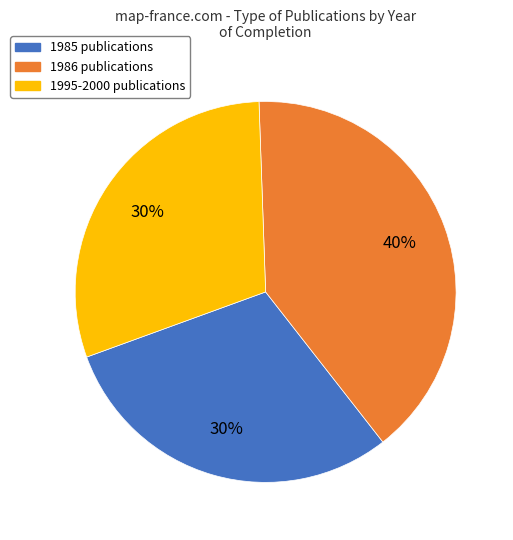

How many slices are in this pie chart?

3